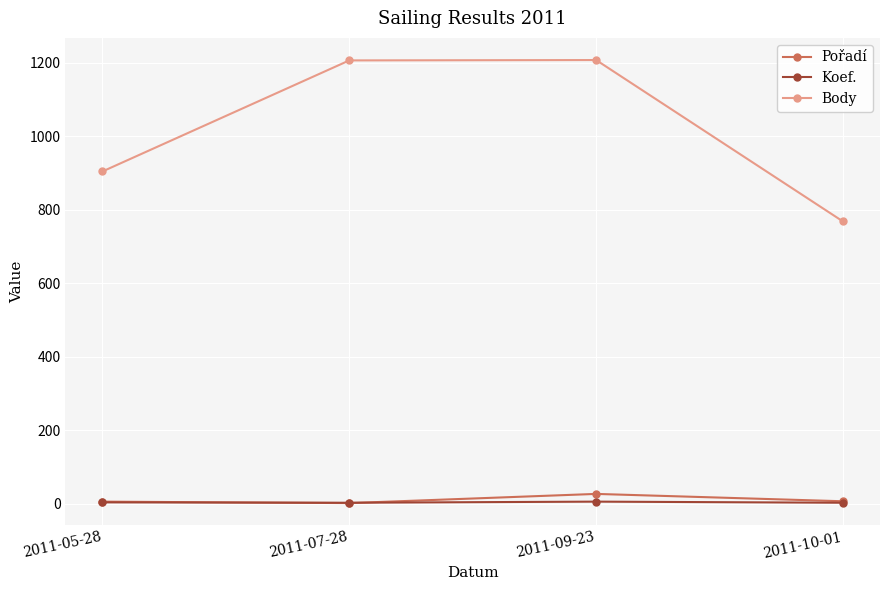

Is the value of Koef. at 2011-05-28 greater than the value of Body at 2011-09-23?

No